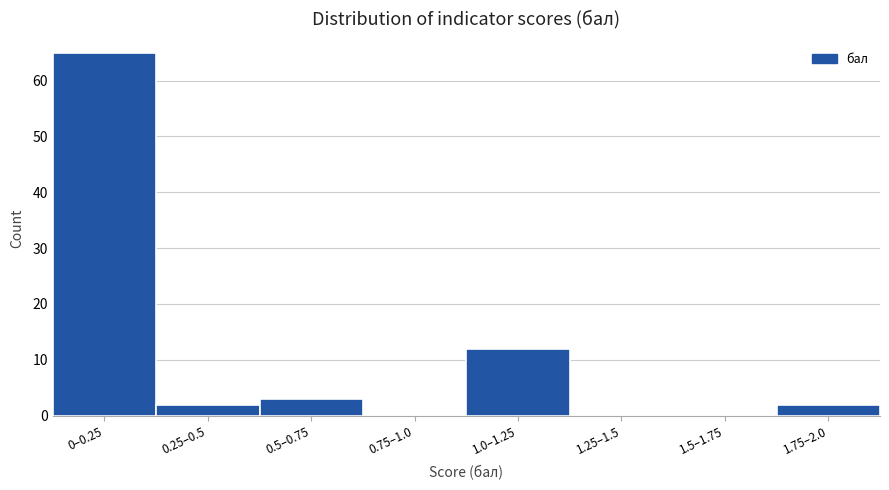

Reading left to right, what are all the values shown in this chart?

0–0.25=65	0.25–0.5=2	0.5–0.75=3	0.75–1.0=0	1.0–1.25=12	1.25–1.5=0	1.5–1.75=0	1.75–2.0=2